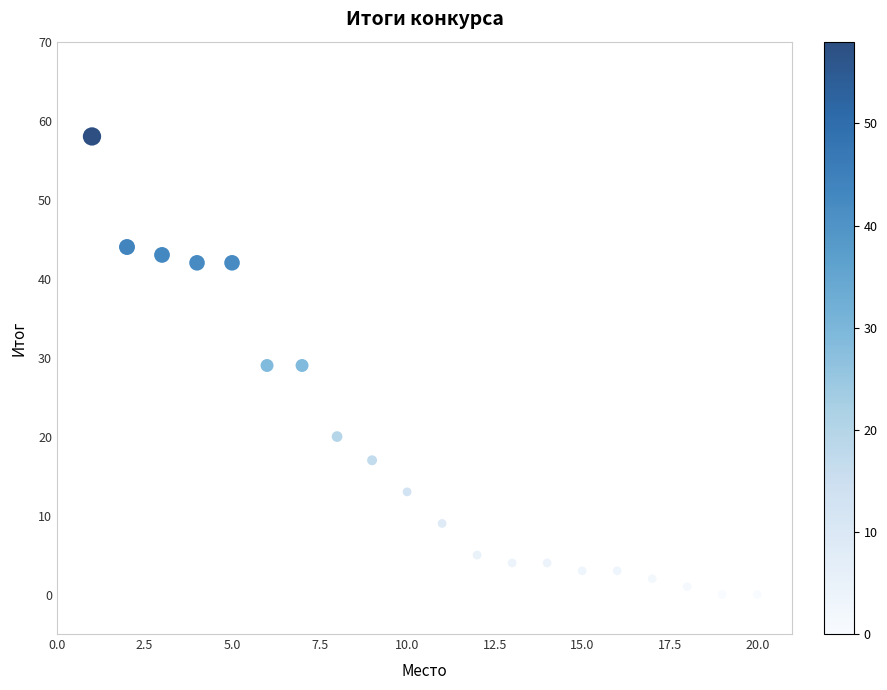

What is the range of Y values (max minus min)?

58